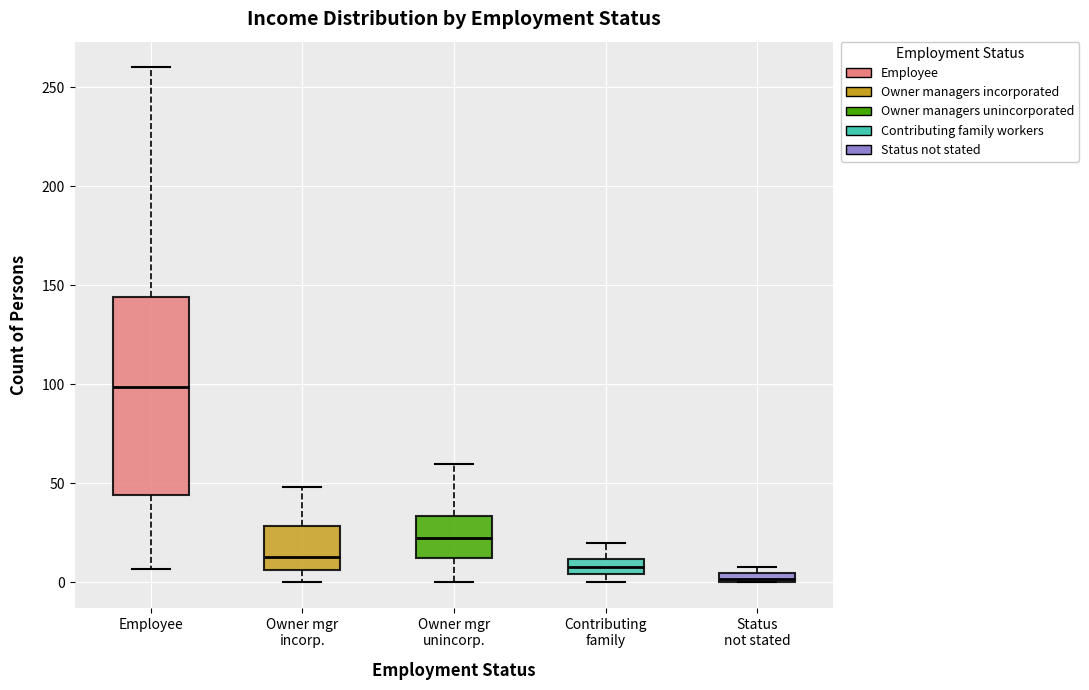

Which box's median line is the highest?

Employee